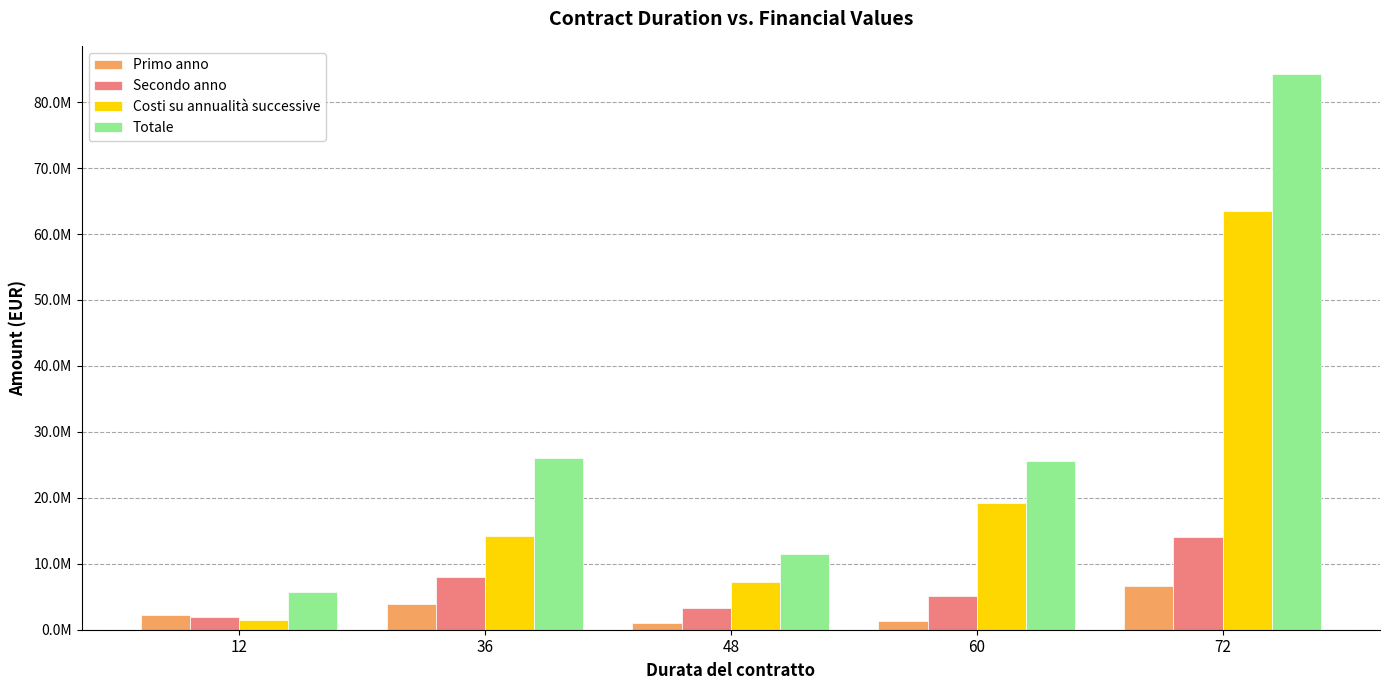

Reading left to right, what are all the values shown in this chart?

Primo anno: 2200000	3967500	1000000	1300000	6700000
Secondo anno: 2000000	7930000	3360000	5130000	14120000
Costi su annualità successive: 1500000	14155000	7180000	19220000	63500000
Totale: 5700000	26052500	11540000	25650000	84320000